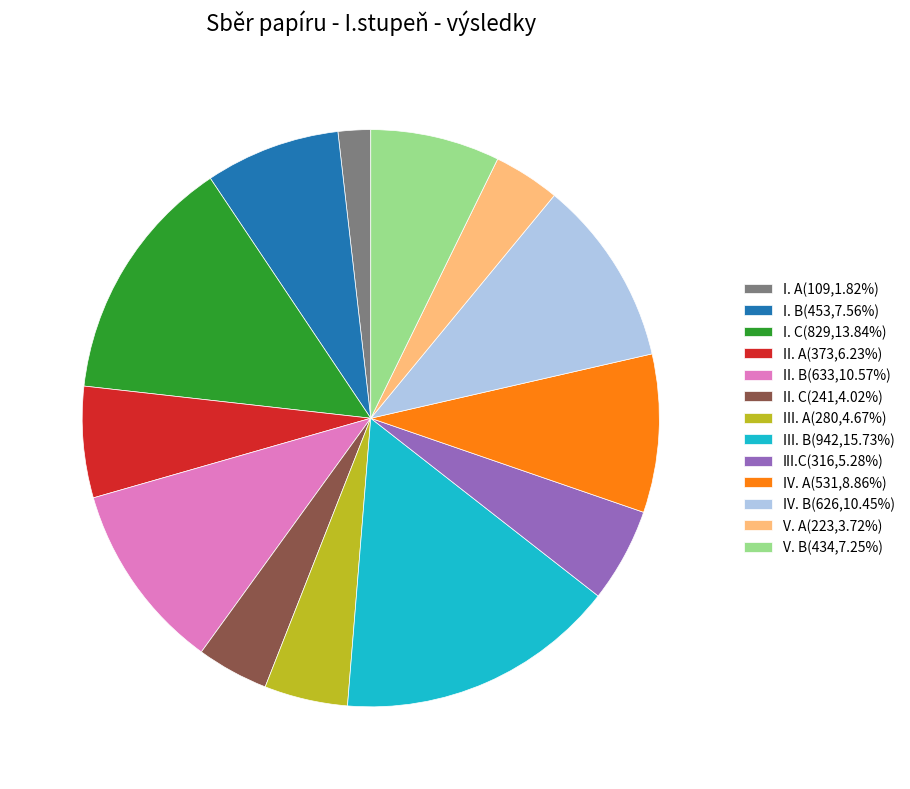

What is the ratio of the value at II. B(633,10.57%) to the value at V. B(434,7.25%)?

1.5